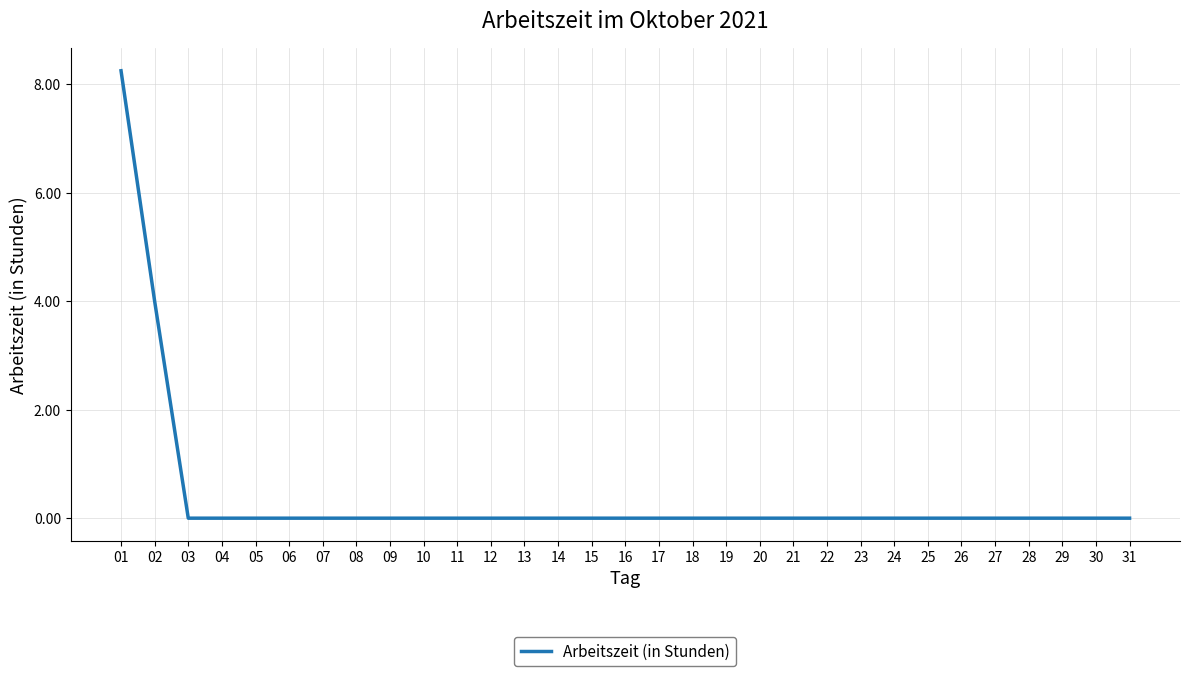

How many lines are shown in the chart?

1